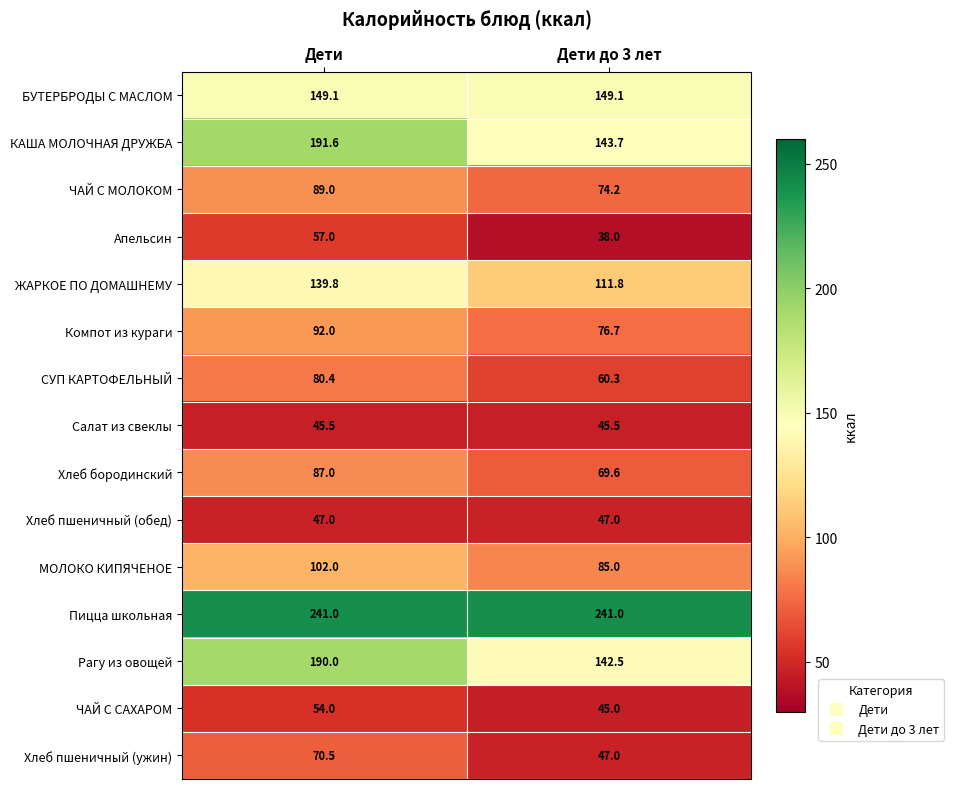

What is the maximum value for Хлеб пшеничный (ужин)?

70.5